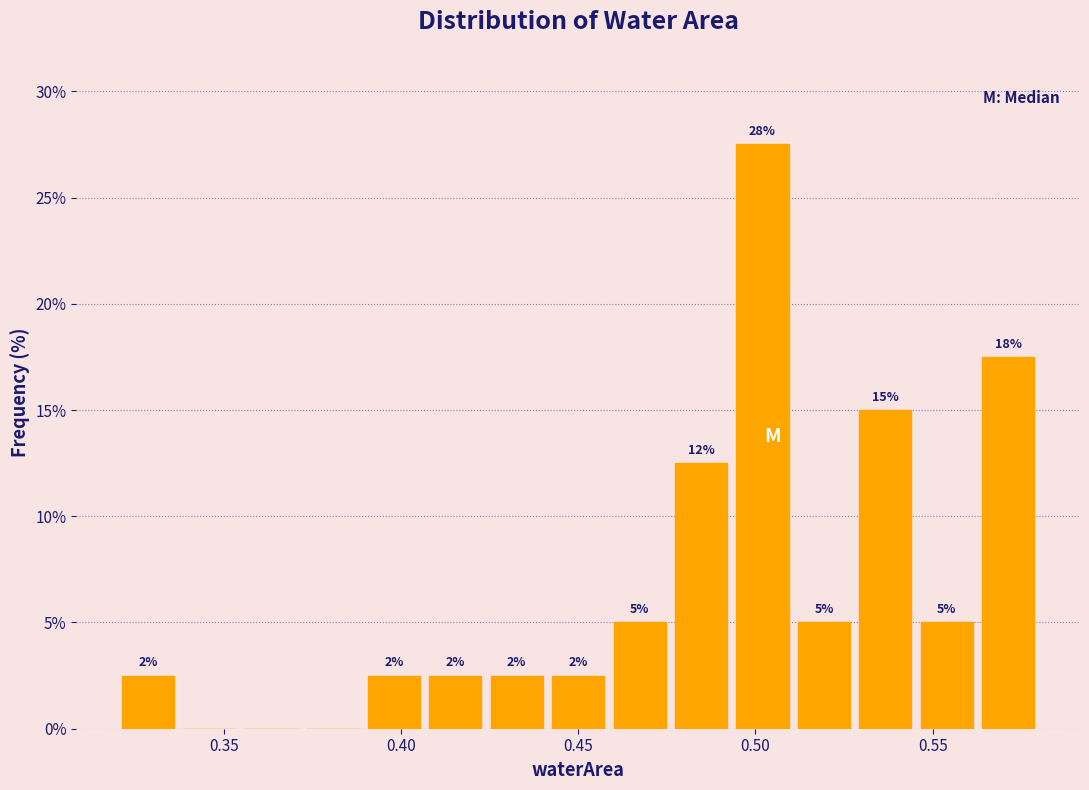

Read against the x-axis, roughly where is the centre of the tallest bar?

0.500